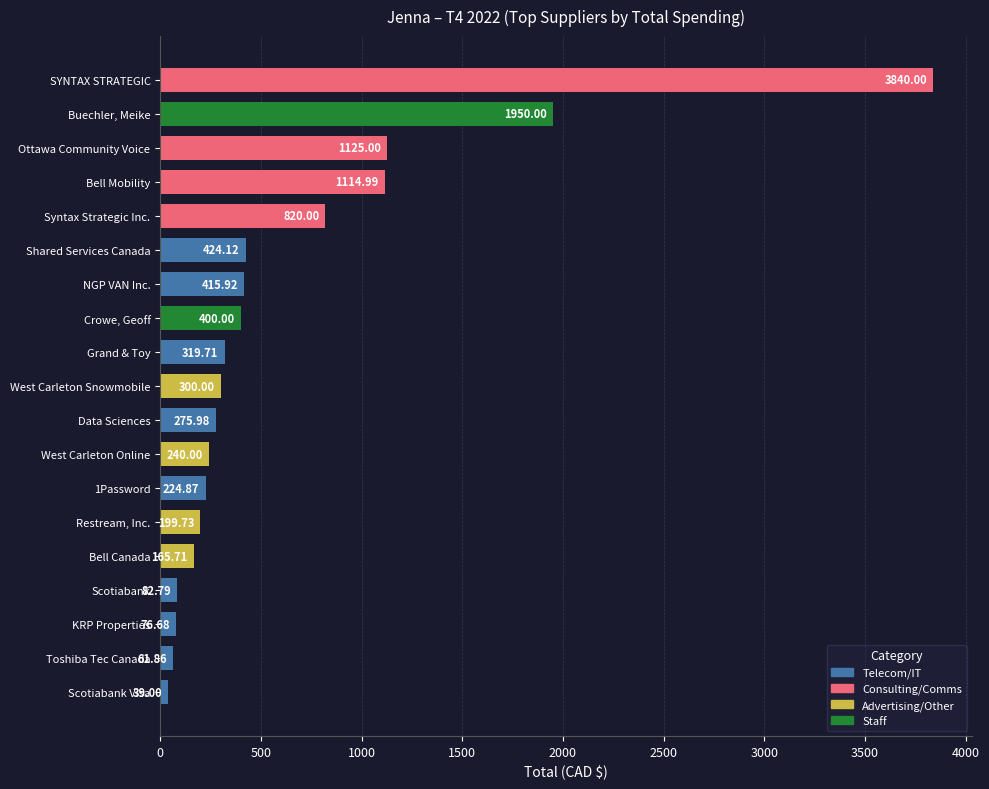

Between NGP VAN Inc. and Ottawa Community Voice, which is larger?

Ottawa Community Voice